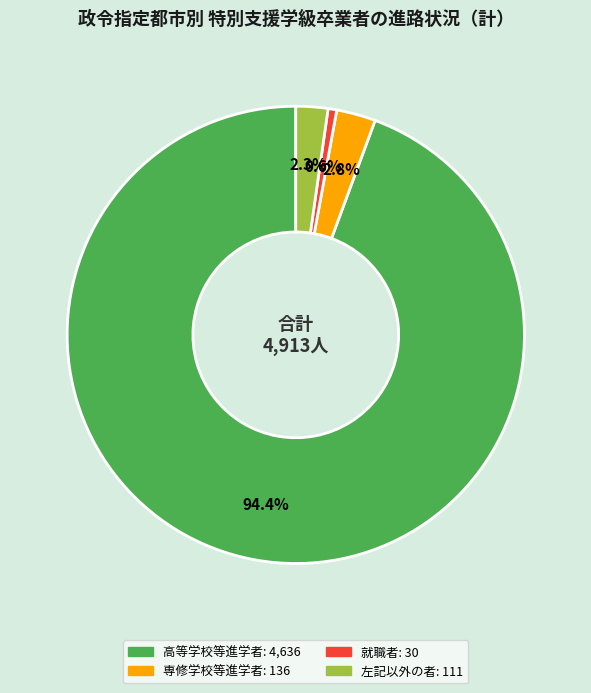

Is there any slice that represents more than half of the pie?

Yes